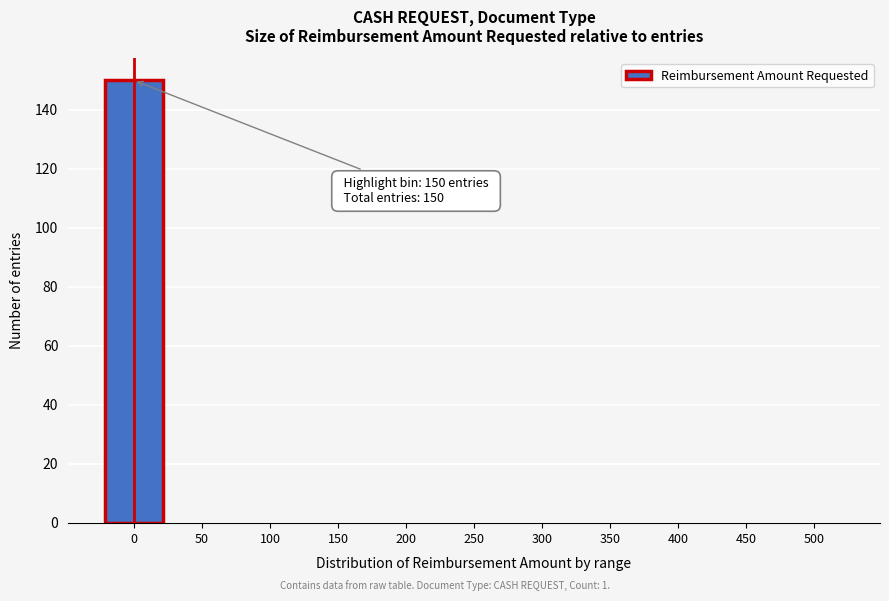

Reading right to left, extract all data points from this chart.

500=0	450=0	400=0	350=0	300=0	250=0	200=0	150=0	100=0	50=0	0=150